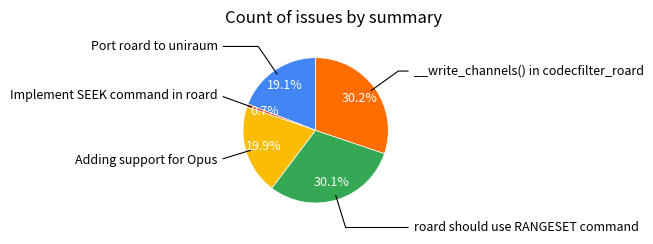

Does any single category account for the majority?

No